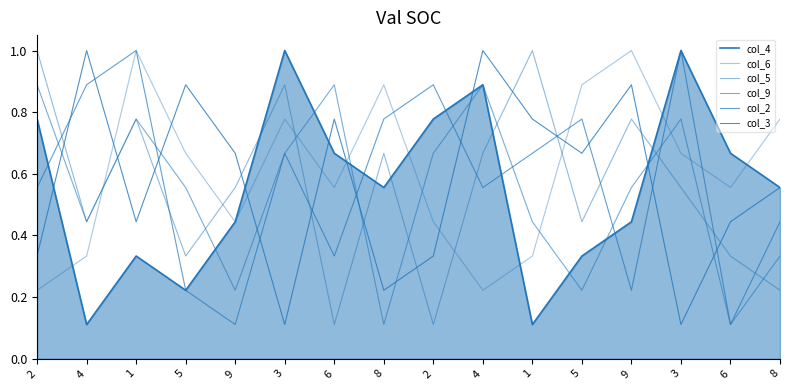

What is the difference between the col_5 values at 5 and 1?

0.6